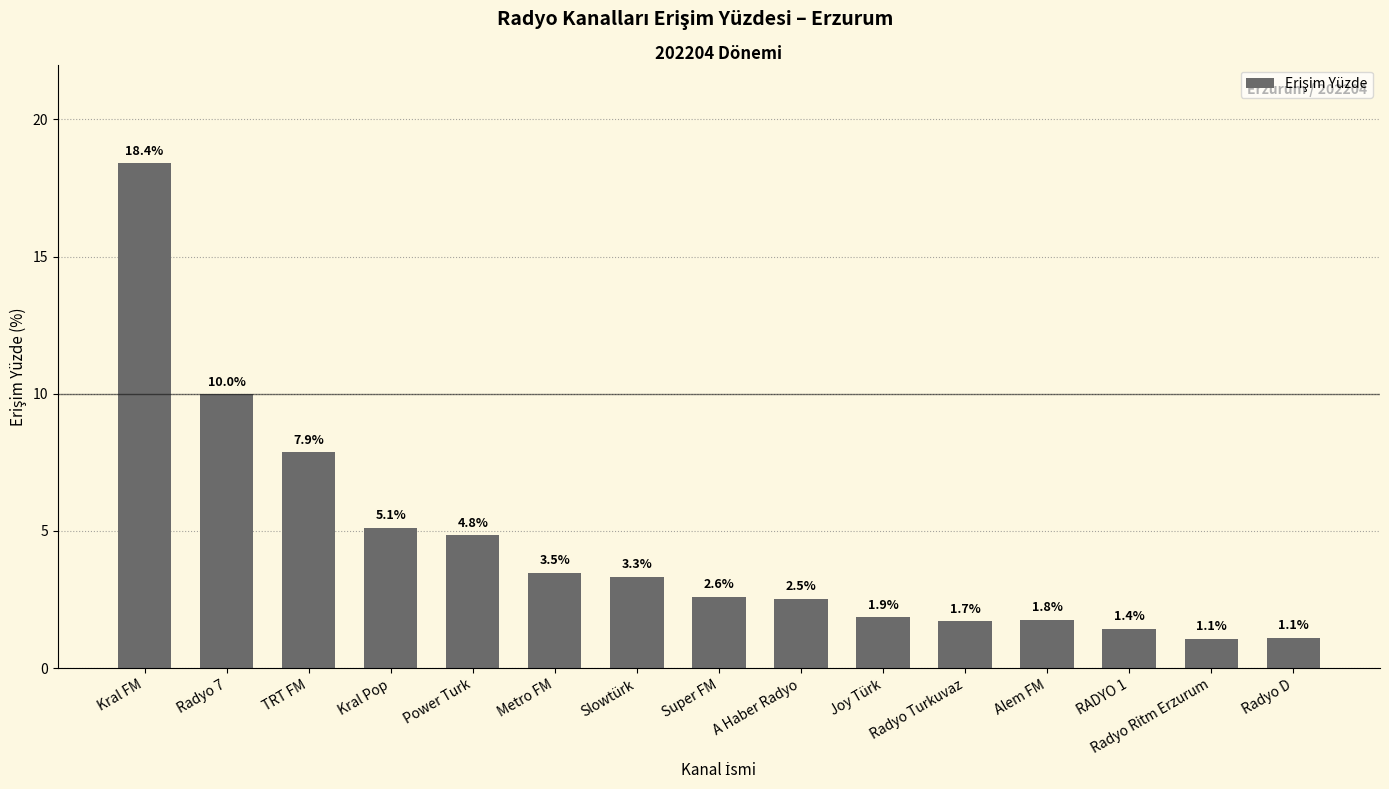

What is the value of the 13th bar from the left?

1.4